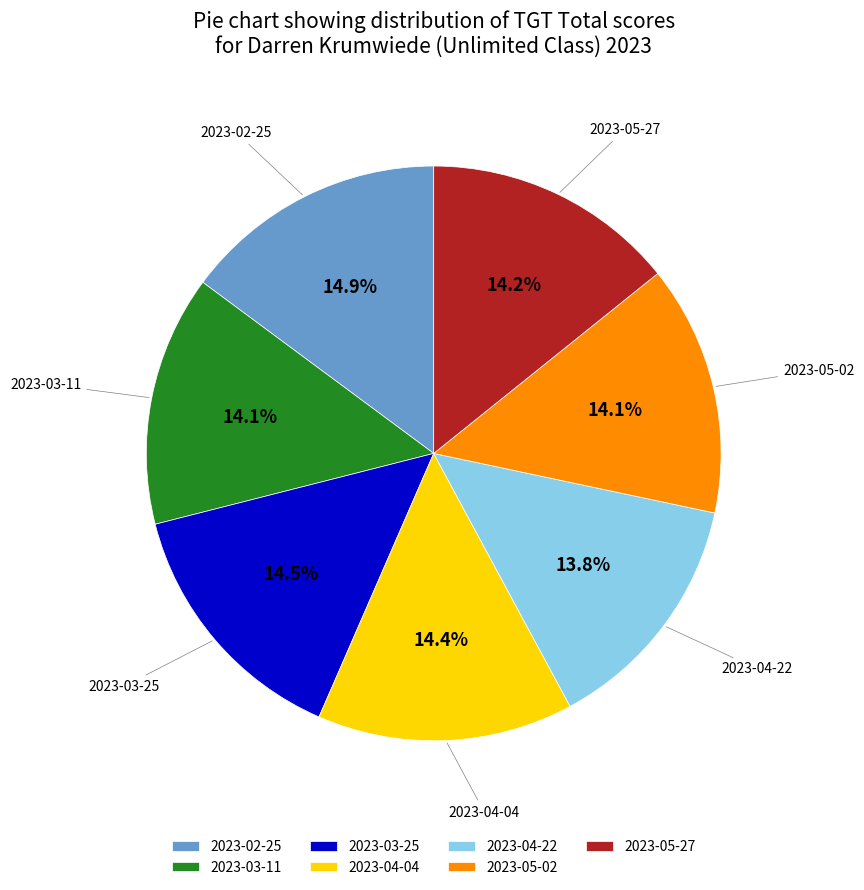

Is the sum of 2023-03-25 and 2023-04-22 greater than half?

No